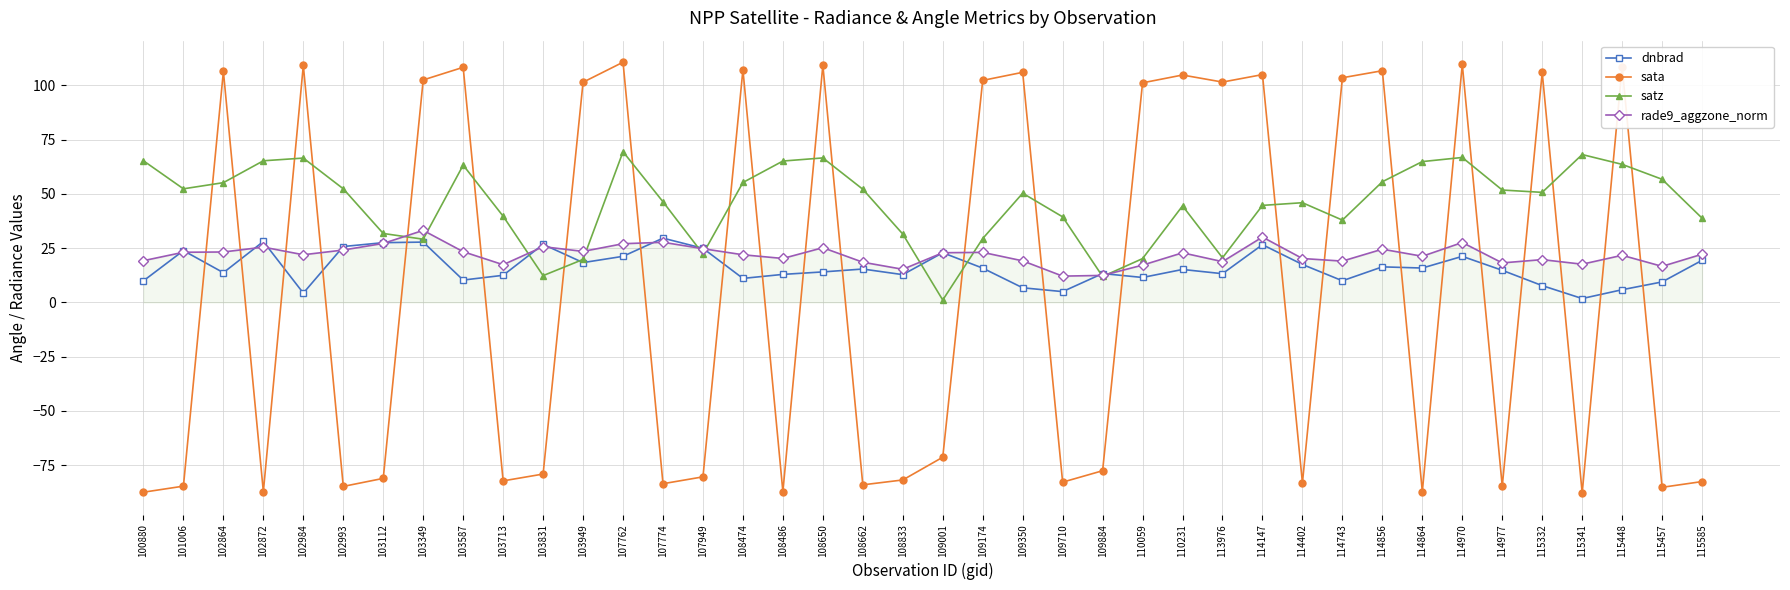

List the series in order of their peak value, lowest first.

dnbrad, rade9_aggzone_norm, satz, sata